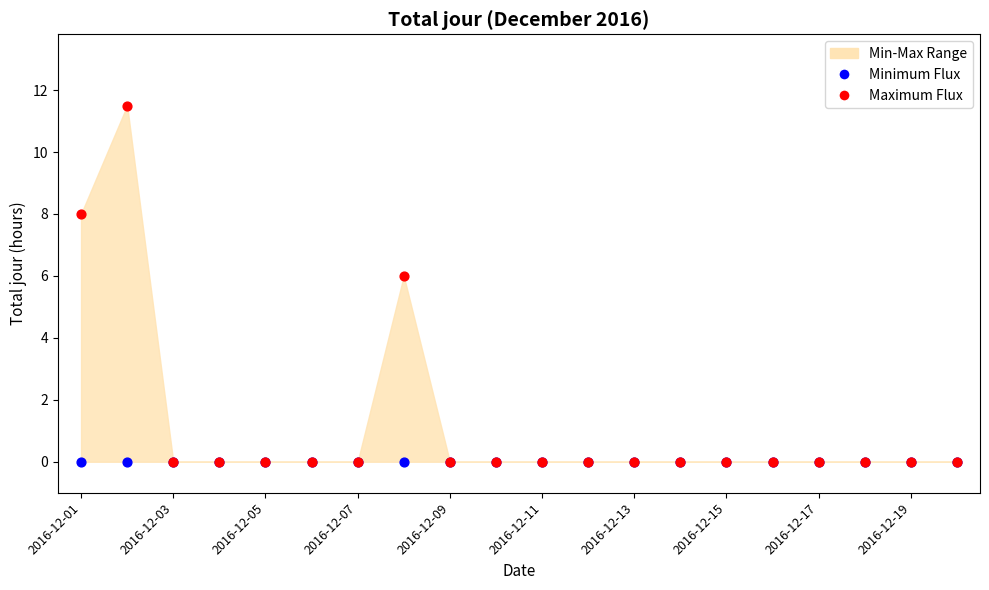

In the Maximum Flux series, what Y value is closest to 5?

6.0